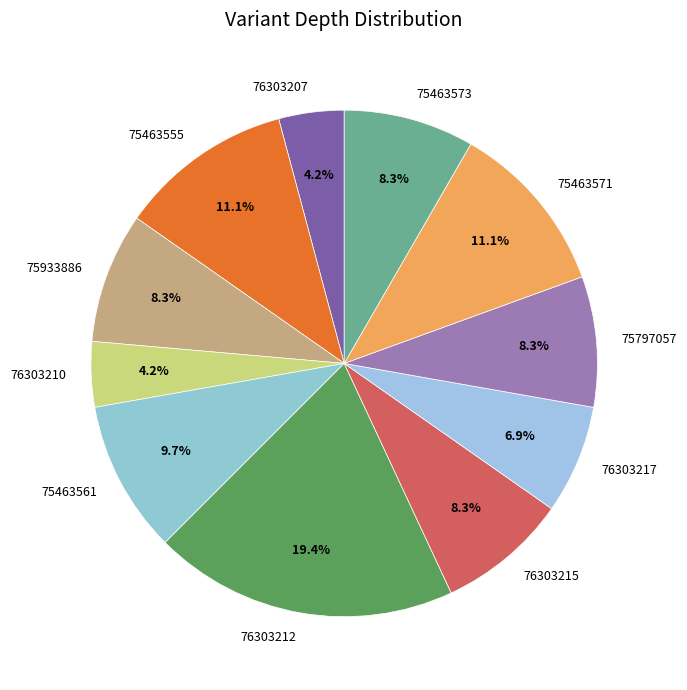

Which has a higher value, 76303207 or 76303215?

76303215